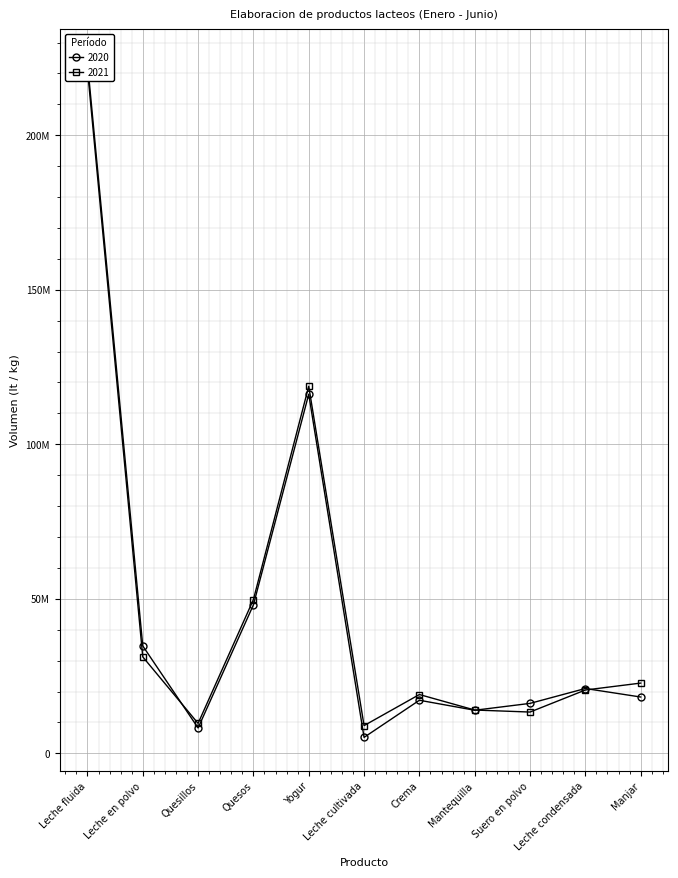

Reading left to right, transcribe all the data shown in this chart.

2020: 223535971.0	34758509.0	8201723.6	48034629.7	116207840.3	5154178.4	17170526.0	13935116.6	16155311.0	20970318.0	18218013.0
2021: 221317502.0	31213906.0	9687633.0	49747100.0	118786954.0	8962794.0	19022910.0	14004773.0	13353415.0	20482768.0	22722918.0